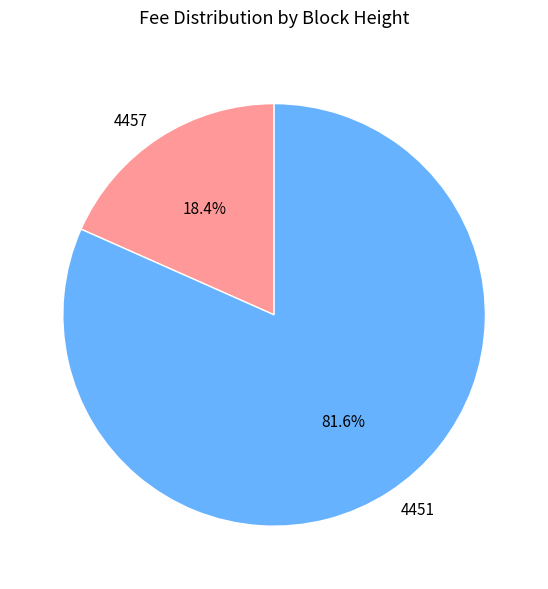

What is the largest slice in the pie chart?

4451